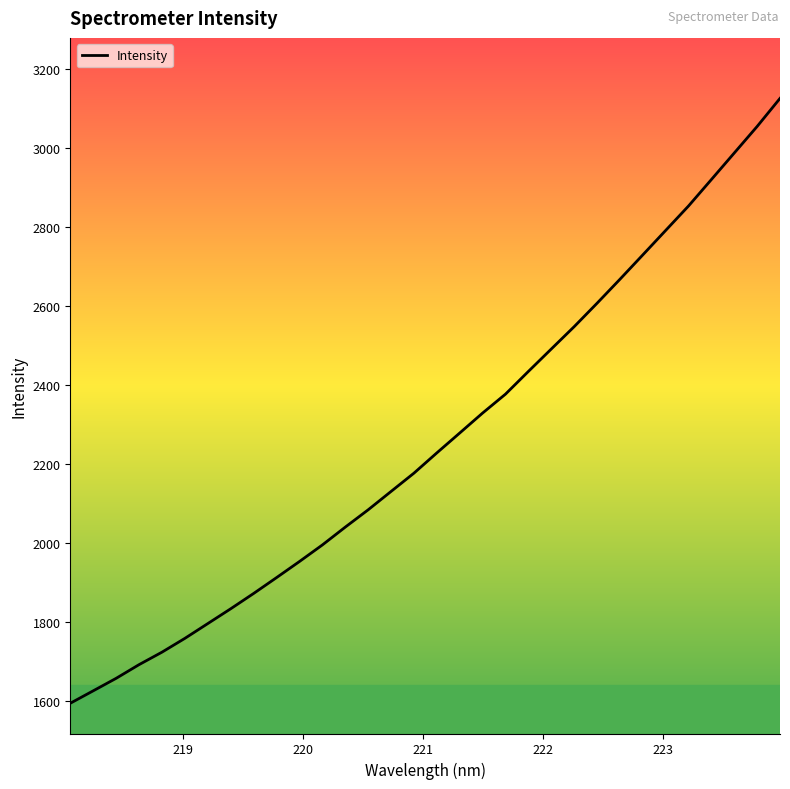

What is the sum of all values?

72255.7